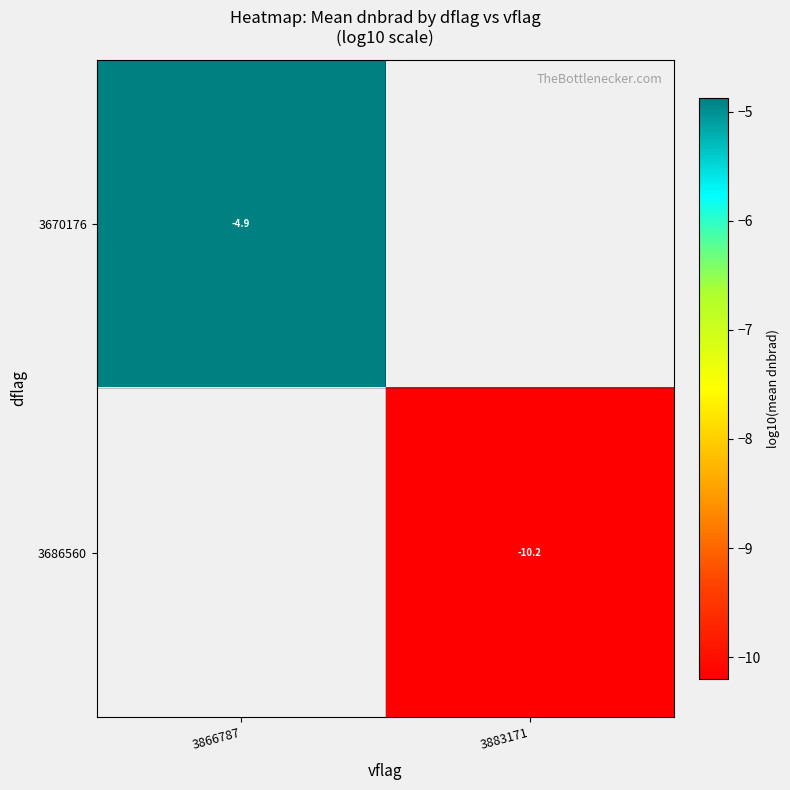

Is the value of 3686560 at 3883171 greater than the value of 3670176 at 3866787?

No